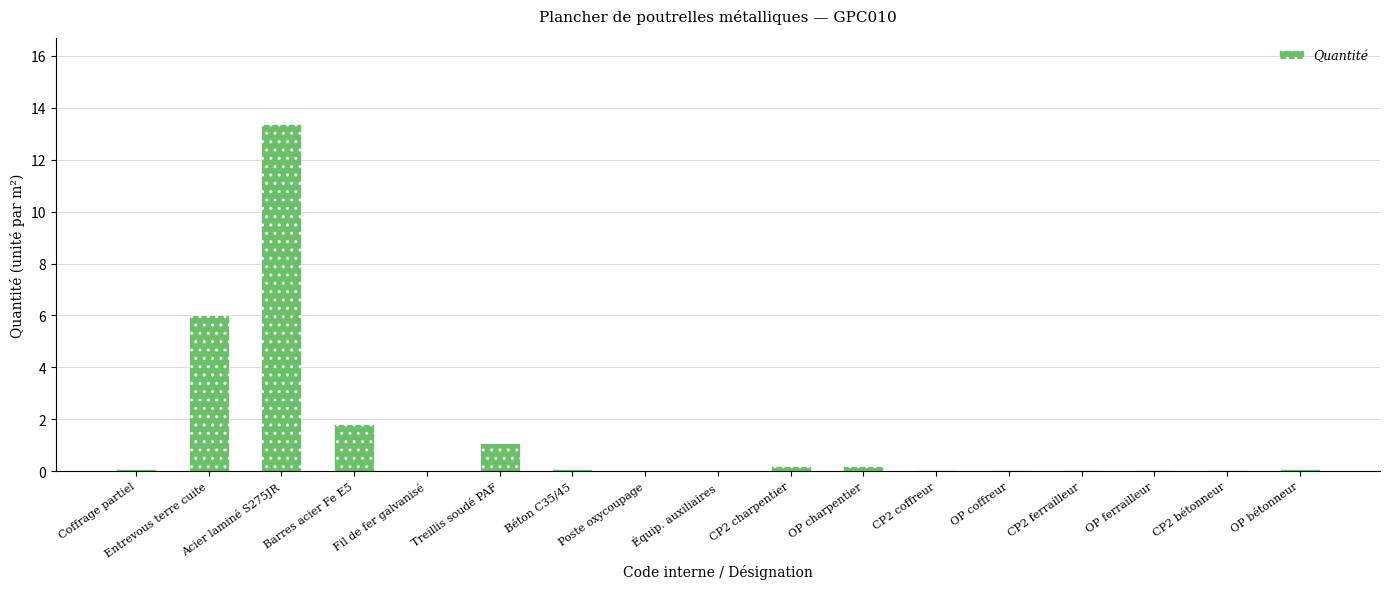

What is the maximum value shown in the chart?

13.4